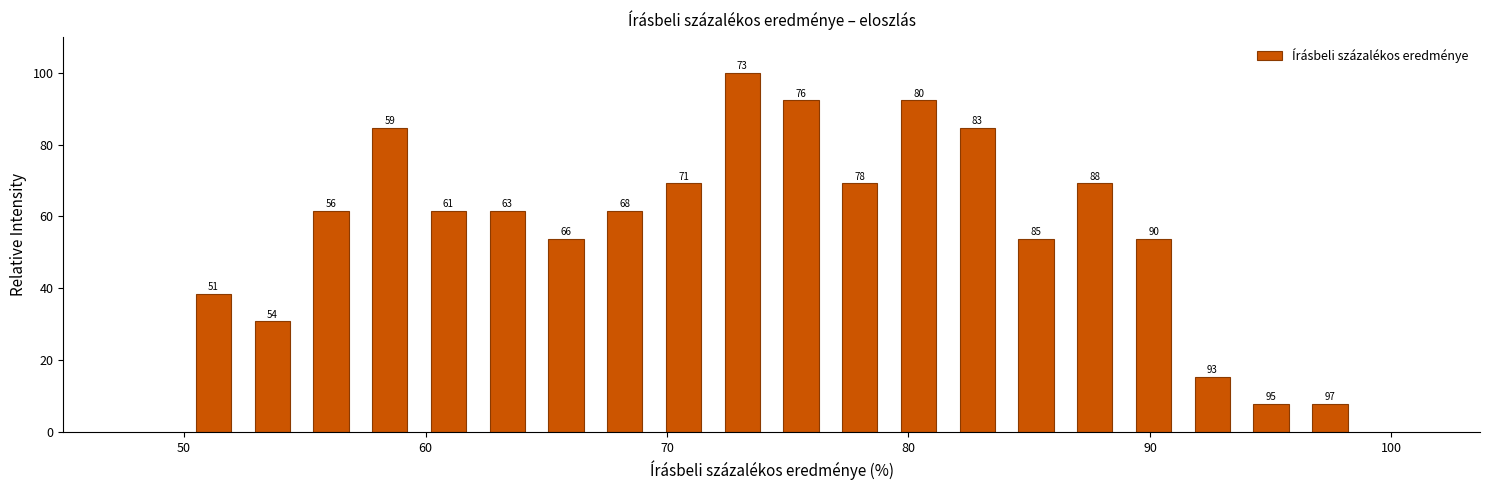

Read against the x-axis, roughly where is the centre of the tallest bar?

73